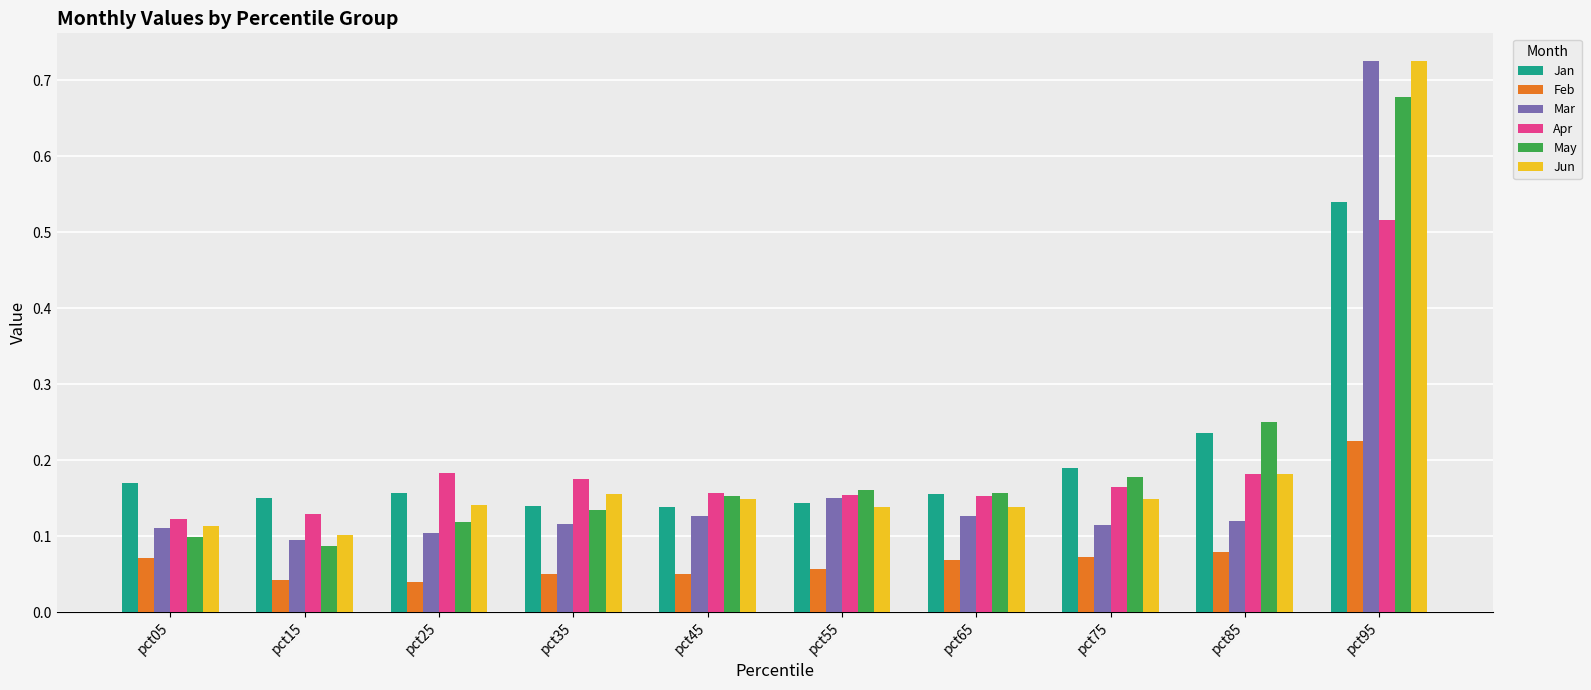

At which label does Mar reach its peak?

pct95